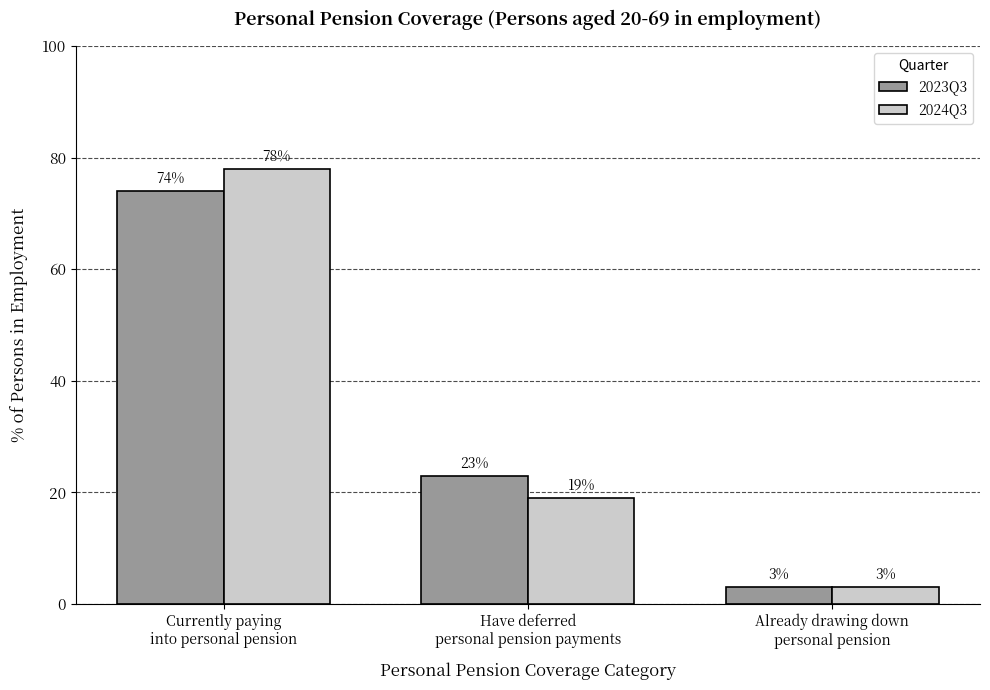

At how many categories does at least one series exceed 51?

1